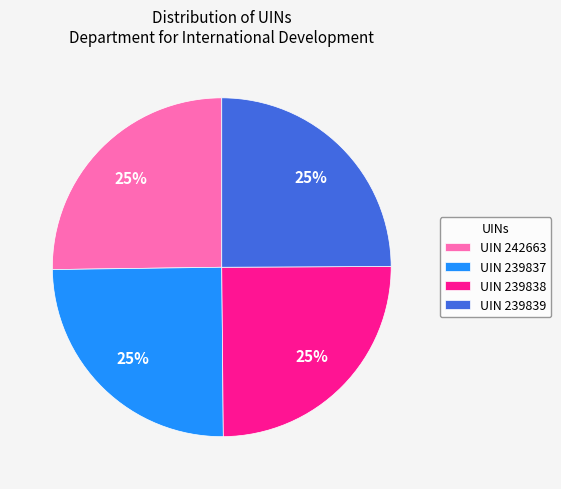

To the nearest percent, what percentage of the pie is UIN 239839?

25%